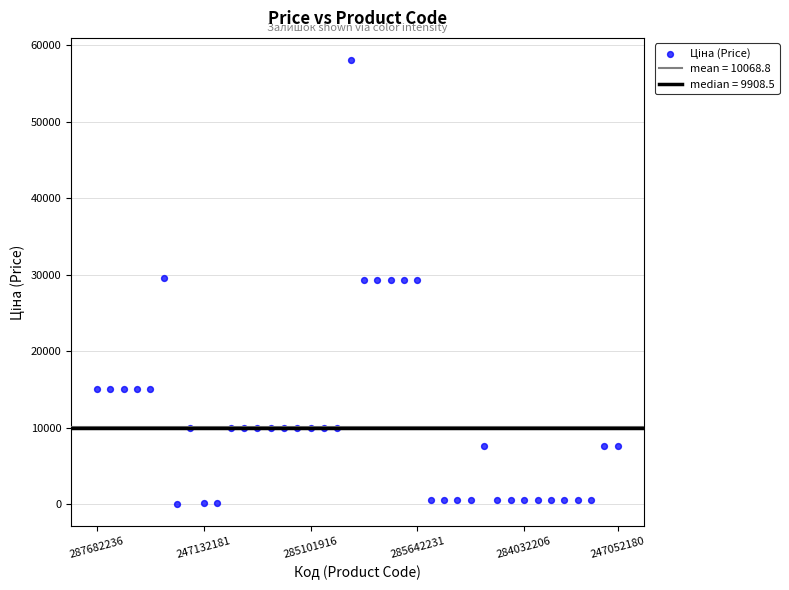

What is the range of Y values (max minus min)?

58005.0